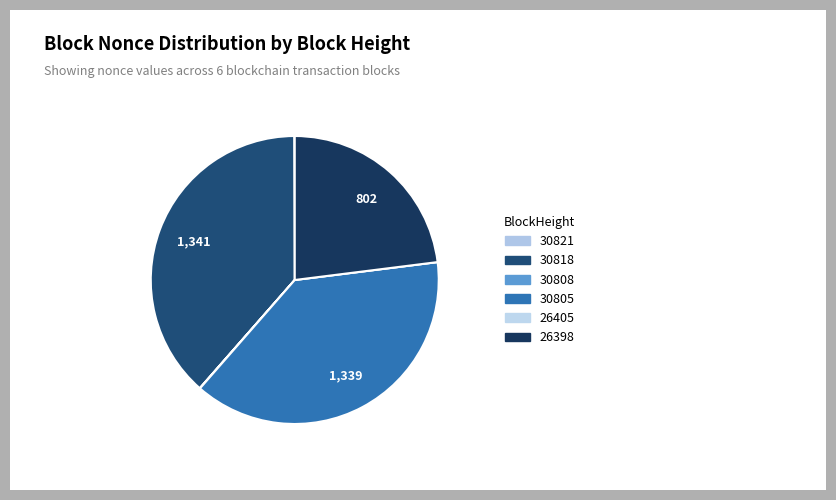

Which slice is the largest?

30818